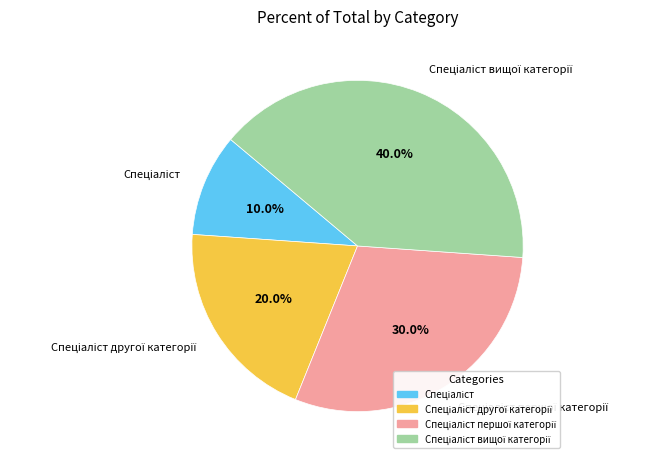

Is there any slice that represents more than half of the pie?

No